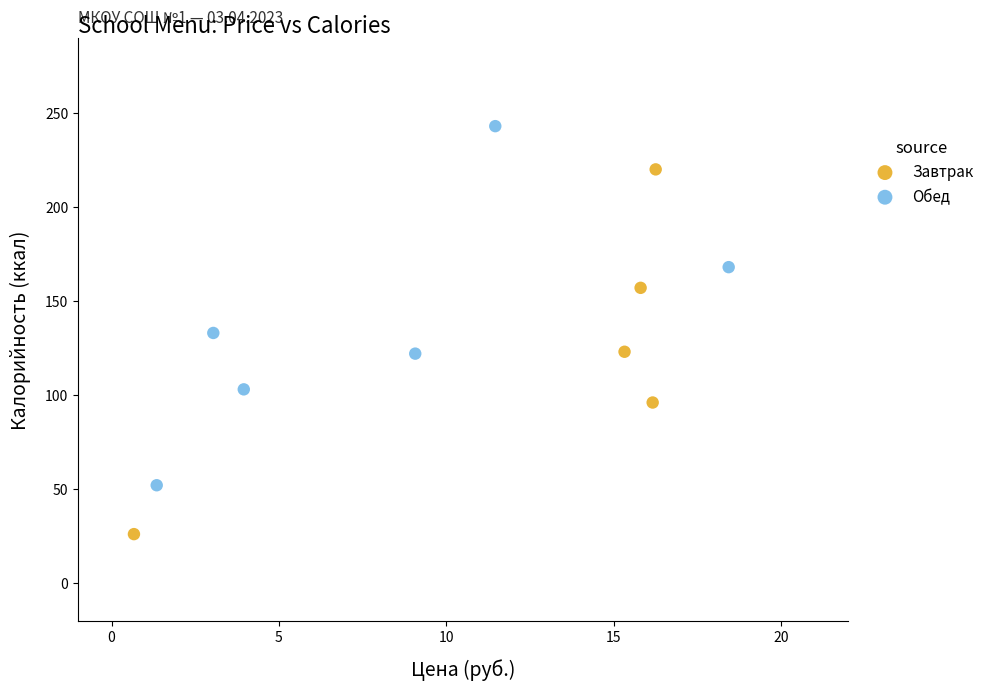

Which series contains the lowest Y value?

Завтрак